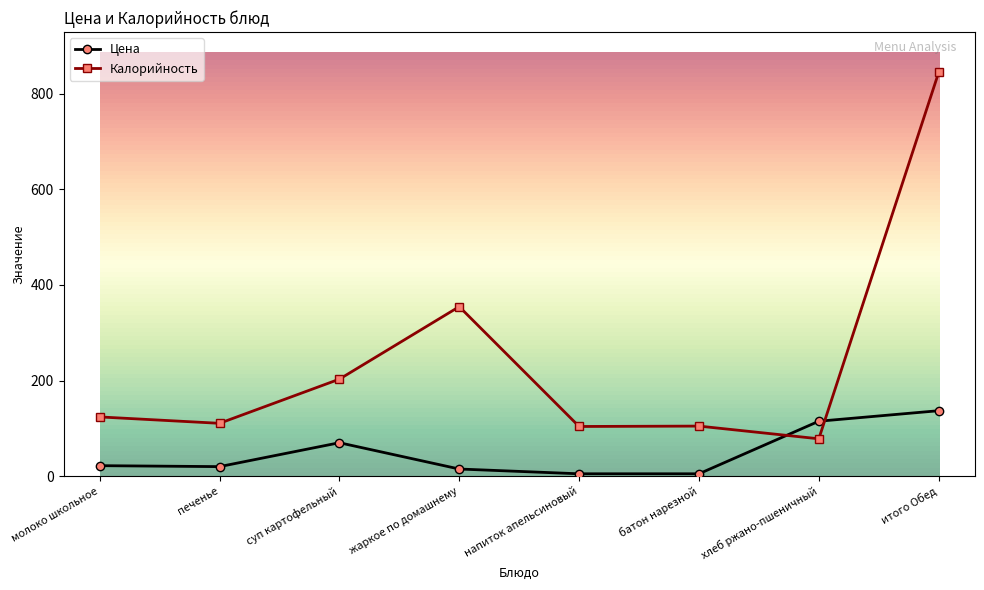

What are all the series names shown in the legend?

Цена, Калорийность